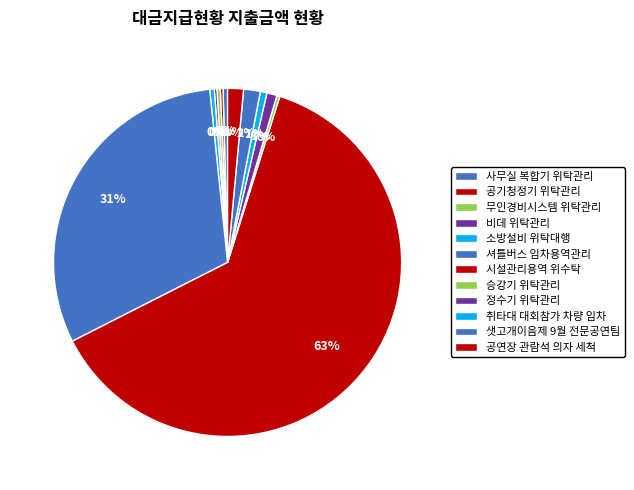

How many slices are in this pie chart?

12